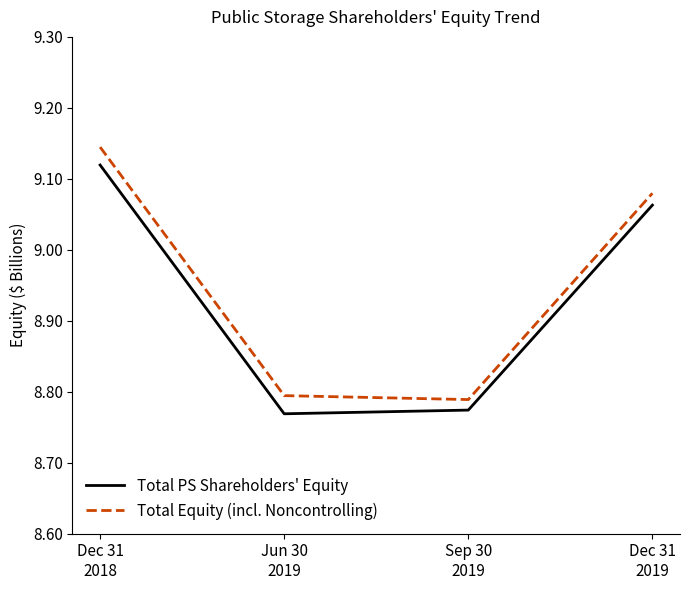

Reading left to right, list all the values displayed in this chart.

Total PS Shareholders' Equity: Dec 31
2018=9119478	Jun 30
2019=8768934	Sep 30
2019=8774135	Dec 31
2019=9062911
Total Equity (incl. Noncontrolling): Dec 31
2018=9144728	Jun 30
2019=8794510	Sep 30
2019=8788964	Dec 31
2019=9079667